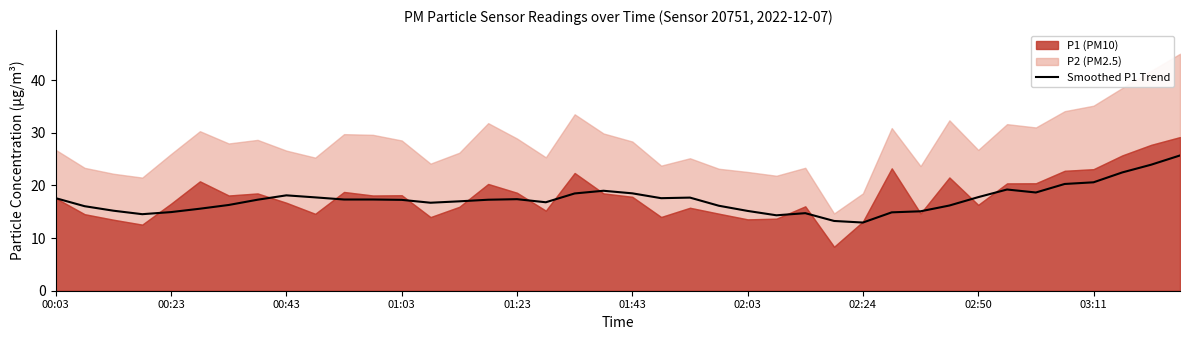

What is the sum of all values?

692.7